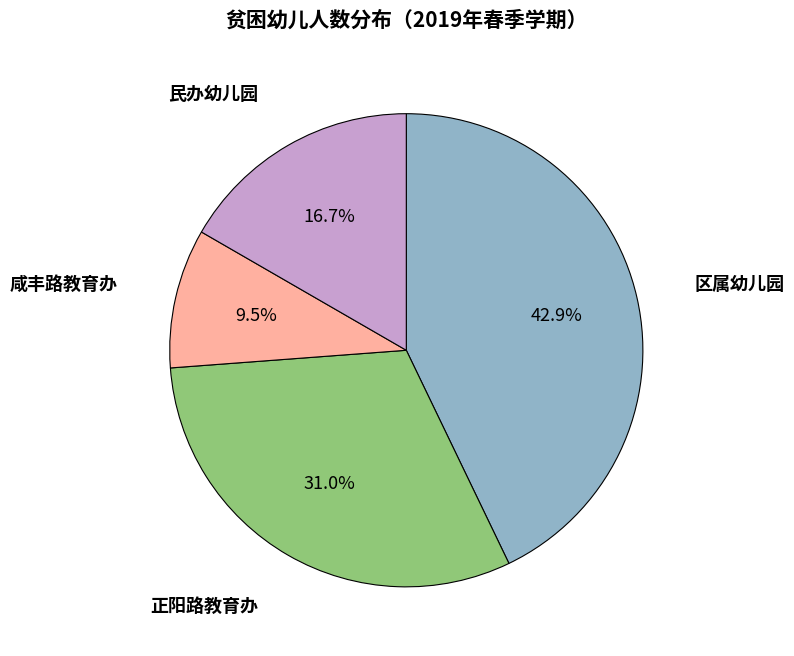

How many slices are in this pie chart?

4